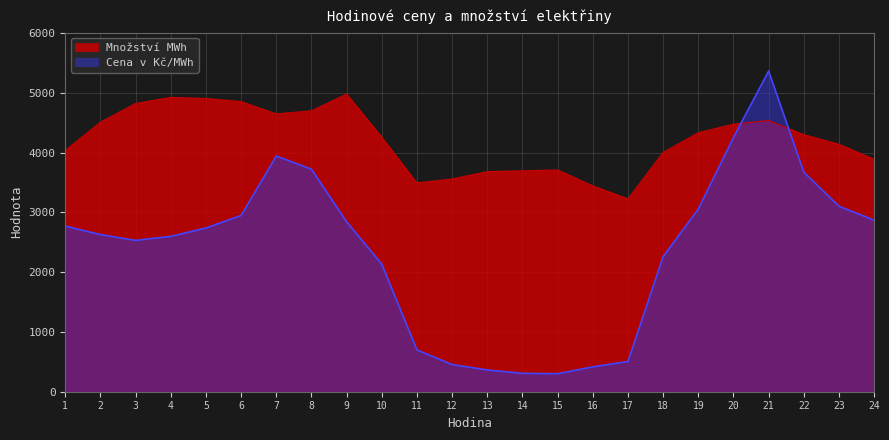

Which series ends up on top after the final intersection of Cena v Kč/MWh and Množství MWh?

Množství MWh